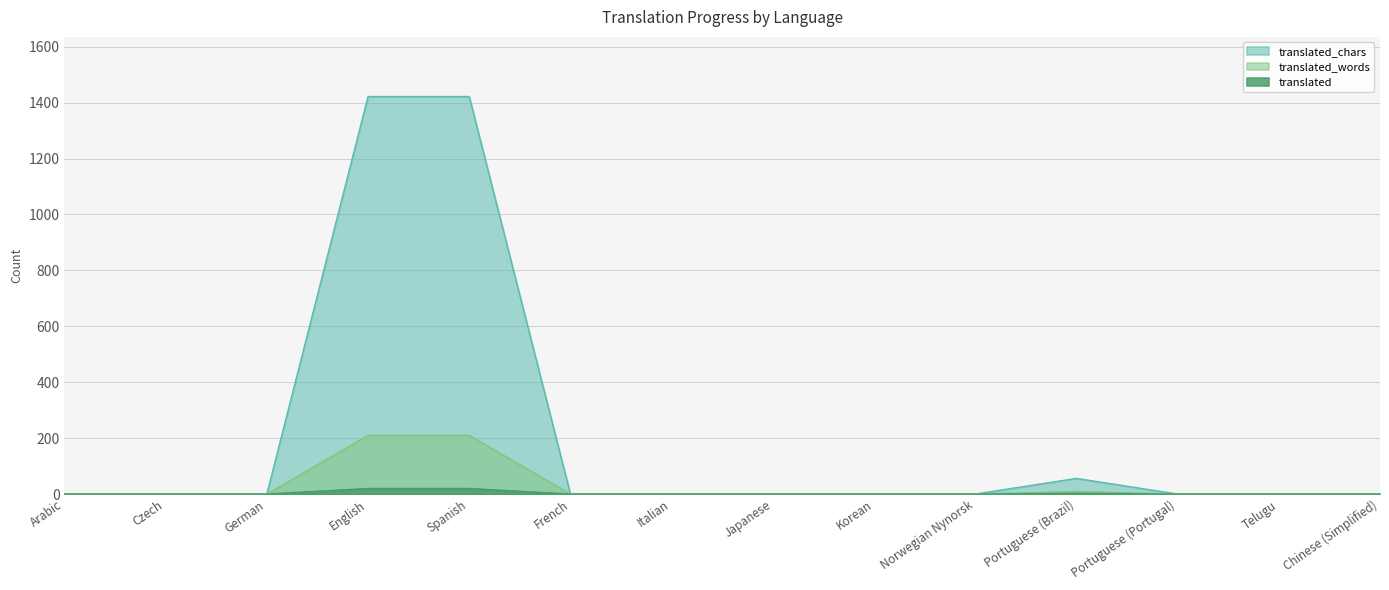

True or false: translated_chars and translated intersect in this chart.

False